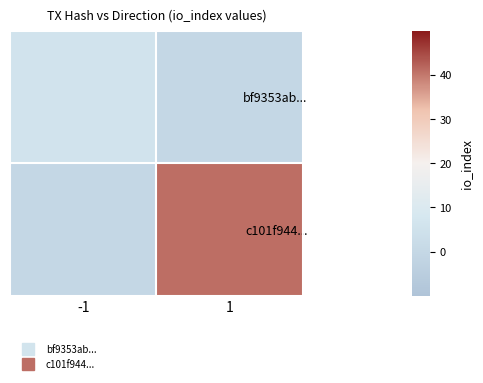

Reading left to right, transcribe all the data shown in this chart.

bf9353ab...: -1=6	1=0
c101f944...: -1=0	1=41